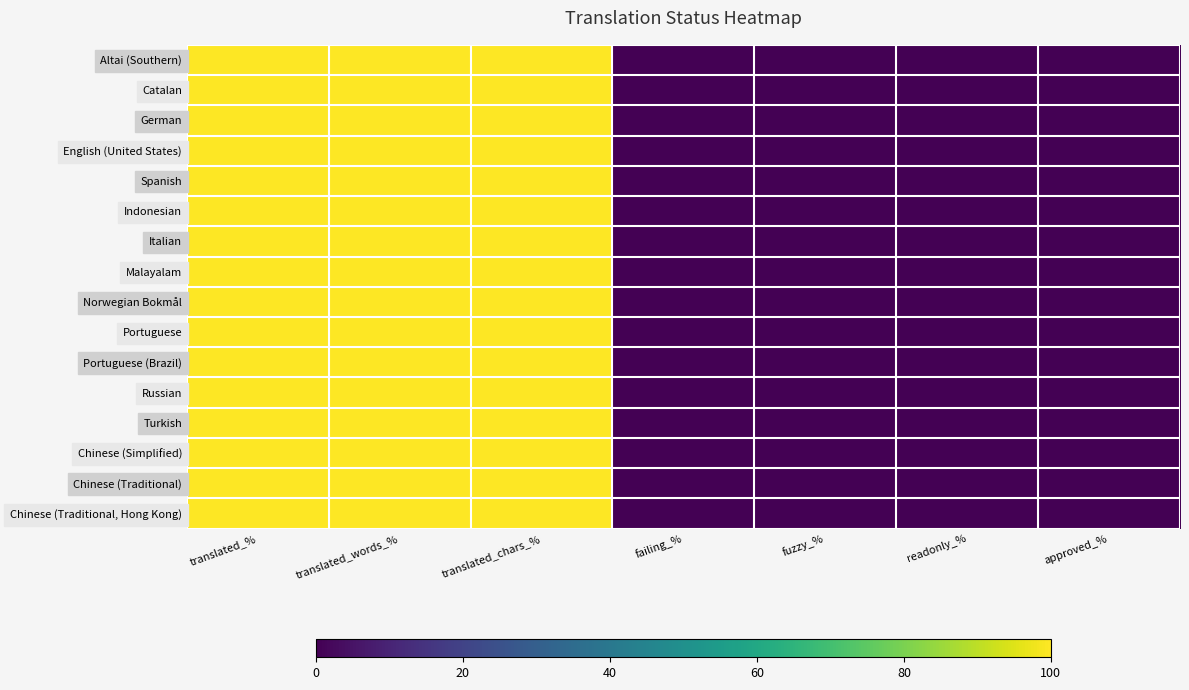

At how many categories does at least one series exceed 34?

3